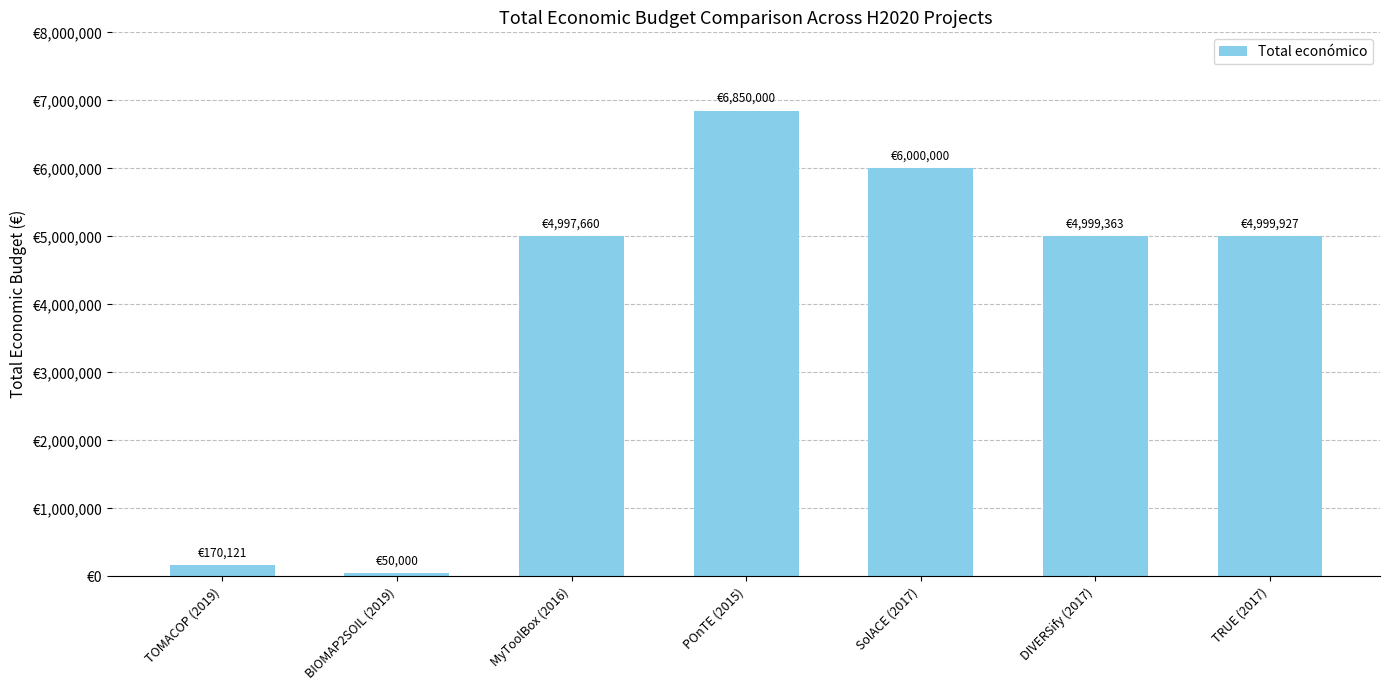

What is the label of the 7th bar from the left?

TRUE (2017)